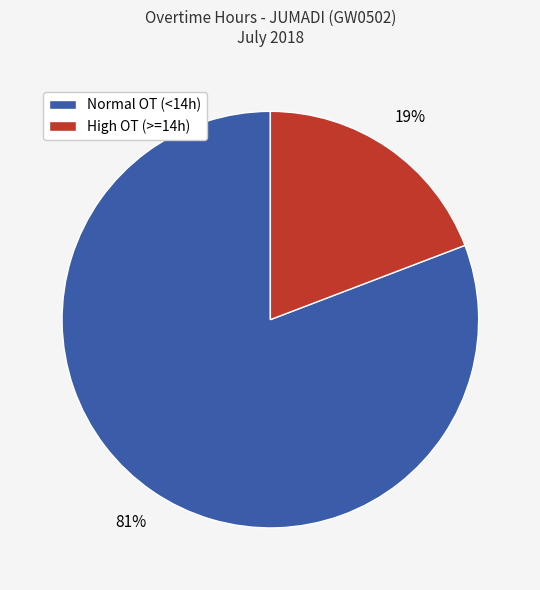

What is the largest slice in the pie chart?

Normal OT (<14h)